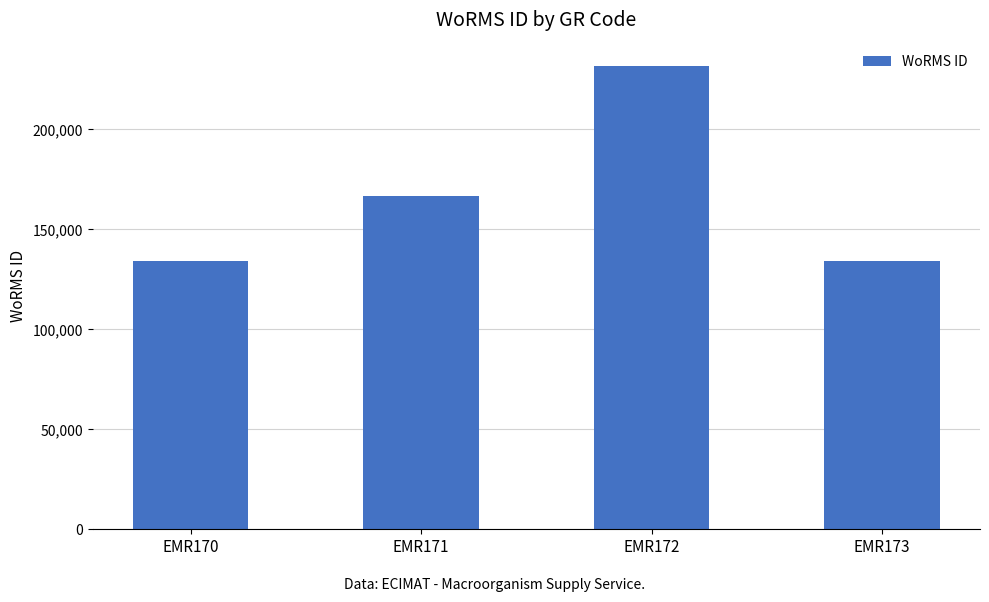

What is the difference between the maximum and second lowest values?

97531